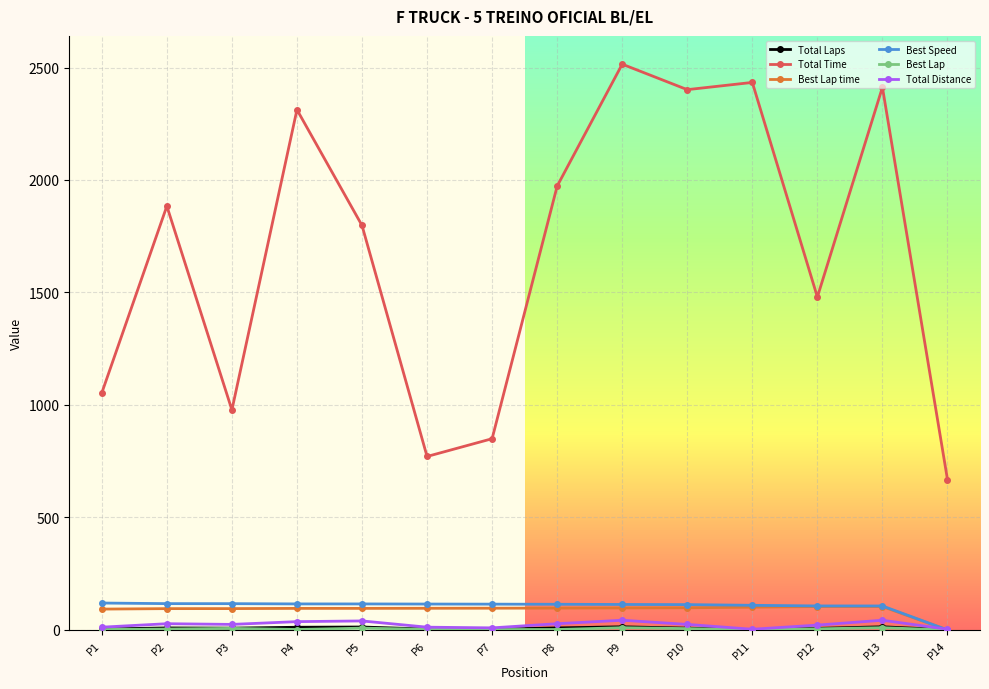

How many data points does each series have?

14